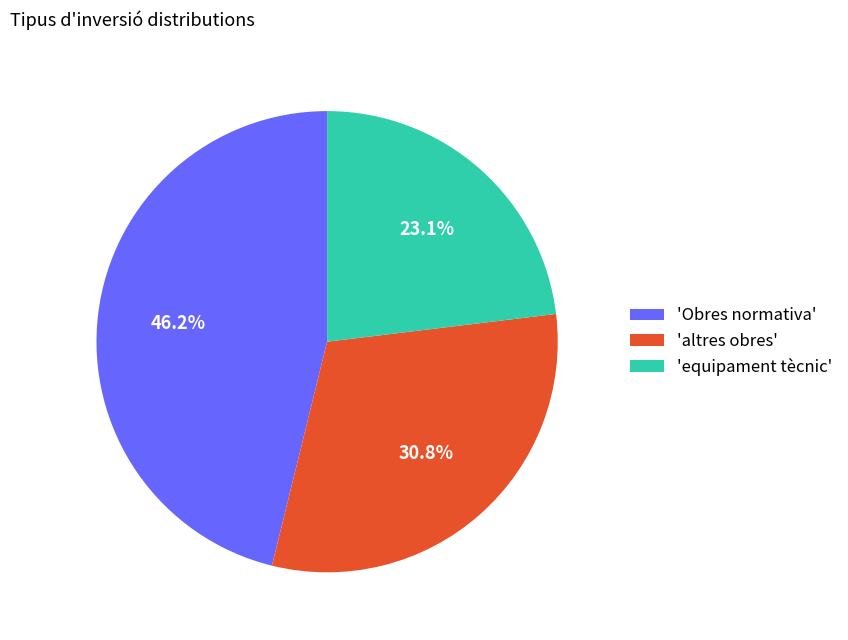

Is there any slice that represents more than half of the pie?

No